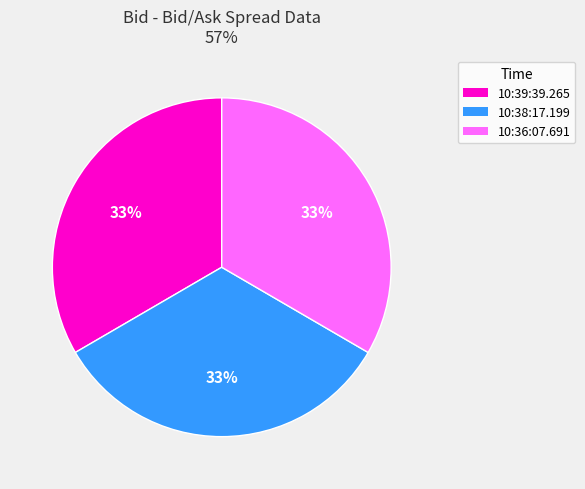

Is there a majority slice in this chart?

No